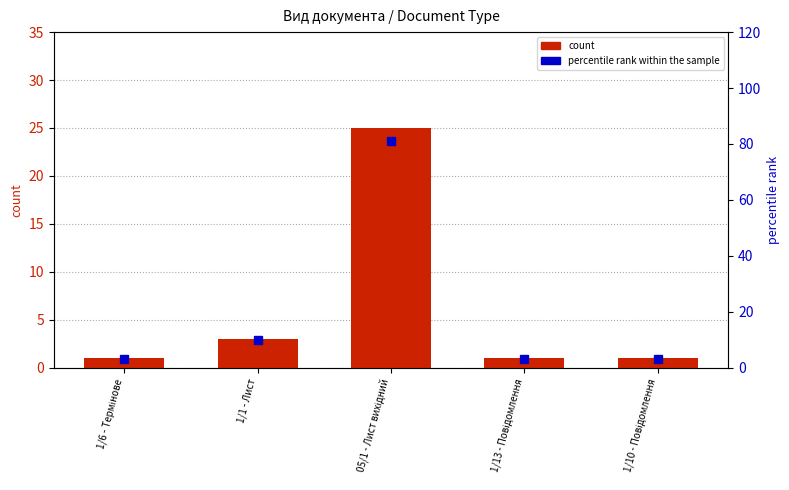

The count series shows 1 at 1/6 - Термінове. True or false?

True